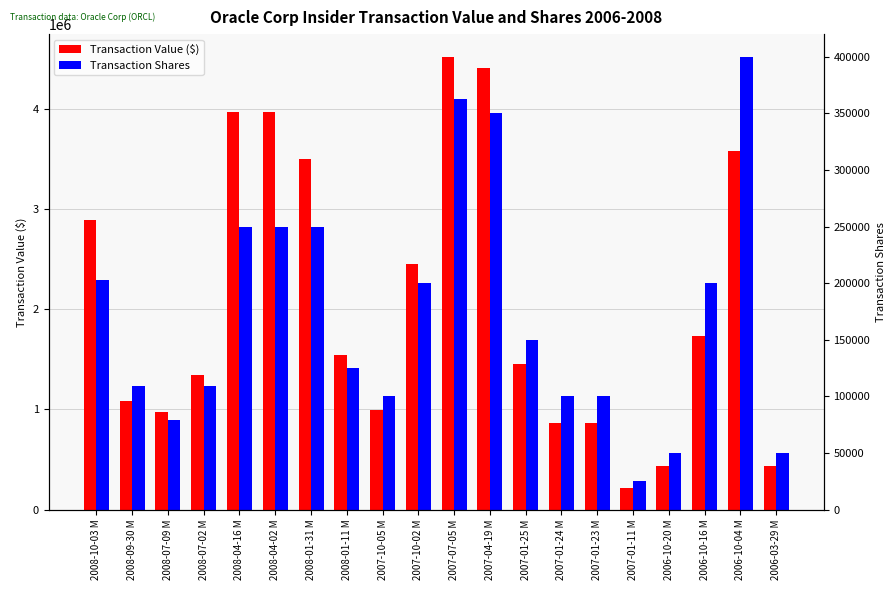

Where does the Transaction Value ($) series first go above 1542500?

2008-10-03 M